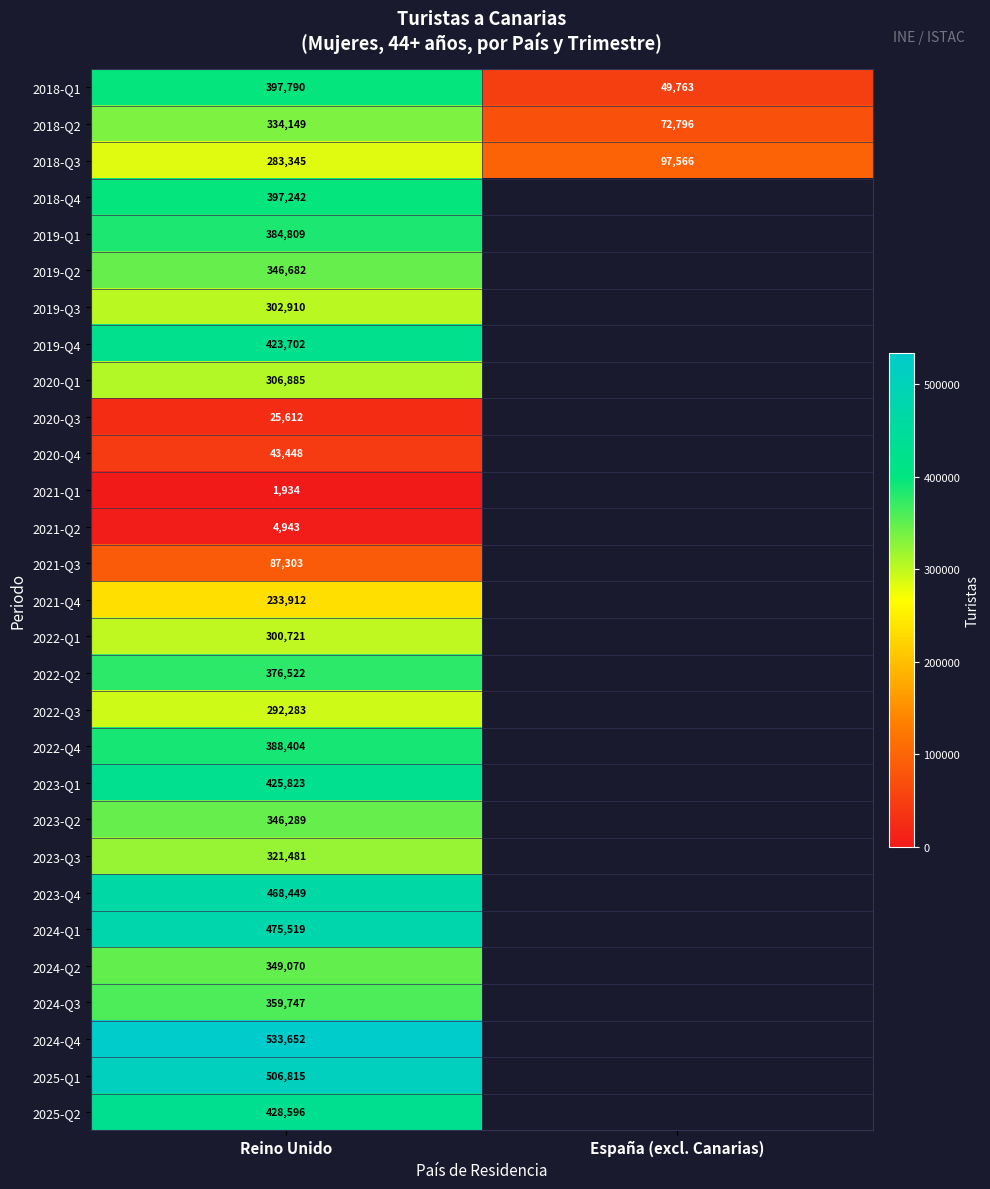

The value of 2021-Q3 at Reino Unido is 87303. True or false?

True